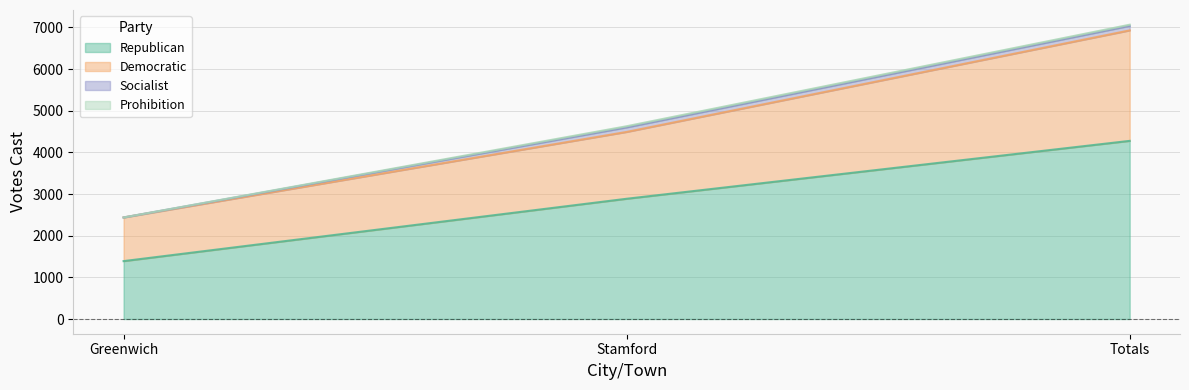

How many lines are shown in the chart?

4